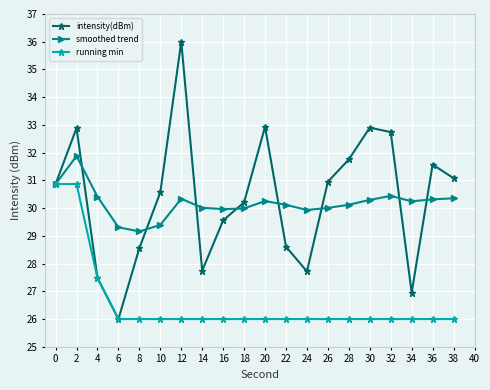

At 26, list the series in order from largest to smallest.

intensity(dBm), smoothed trend, running min